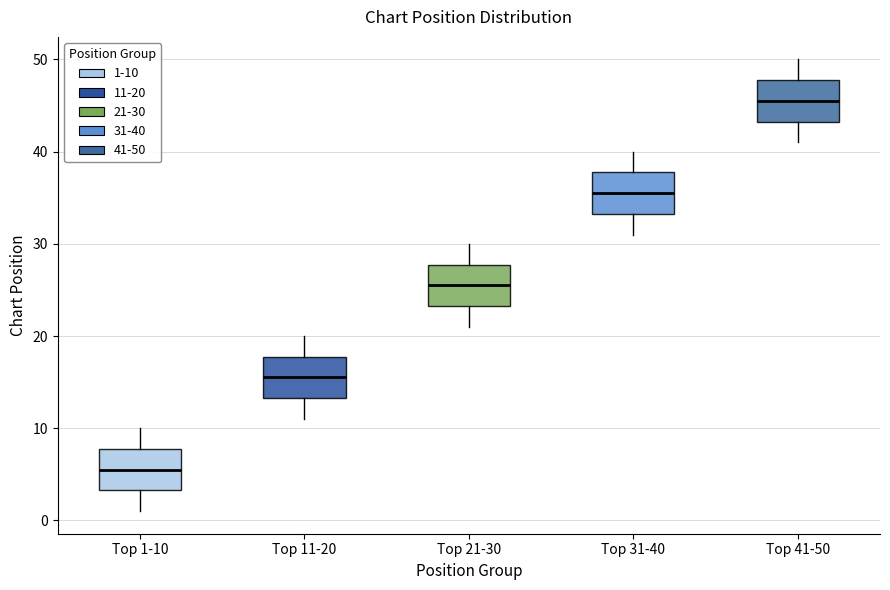

Reading left to right, read every box against the y-axis: the position of its median line, the range the box covers, and the ends of its whiskers. The values are not printed on the chart, so give them approximately, as read against the axis.

Top 1-10: median 6, box 3 to 8, whiskers 1 to 10
Top 11-20: median 16, box 13 to 18, whiskers 11 to 20
Top 21-30: median 26, box 23 to 28, whiskers 21 to 30
Top 31-40: median 36, box 33 to 38, whiskers 31 to 40
Top 41-50: median 46, box 43 to 48, whiskers 41 to 50